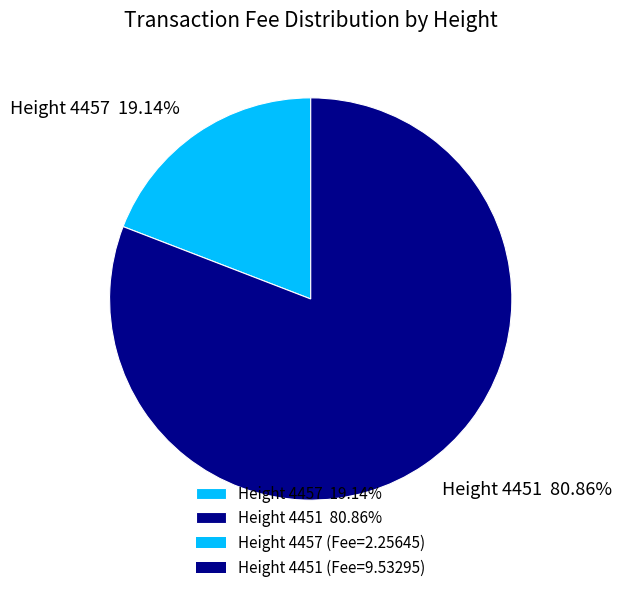

Which slice represents more than half of the pie?

Height 4451 80.86%